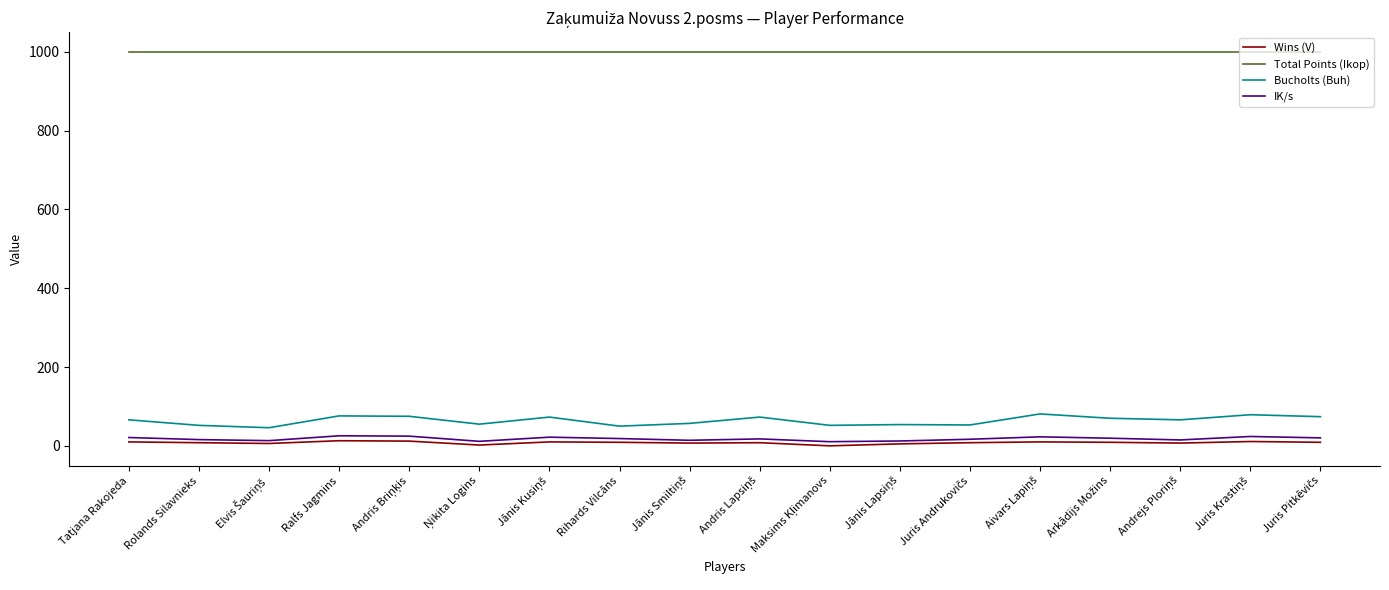

What is the greatest value displayed?

1000.0